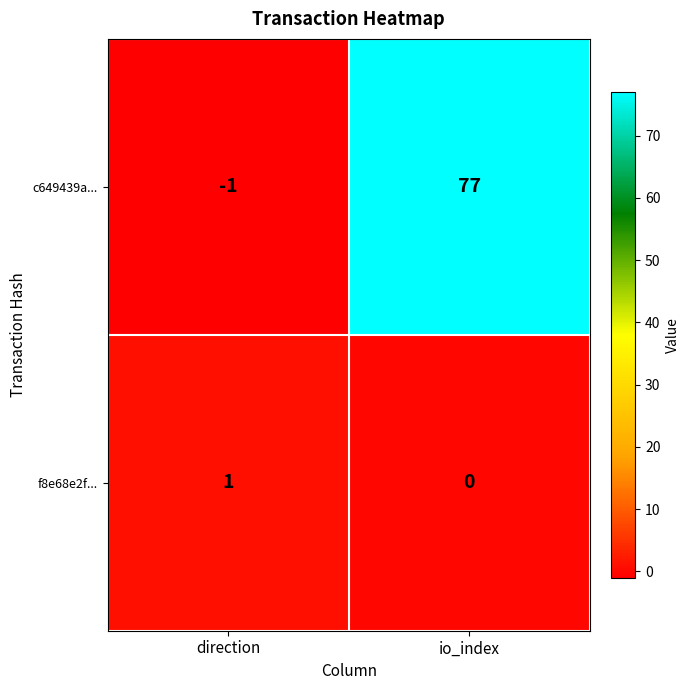

Rank the series at direction from lowest to highest value.

c649439a..., f8e68e2f...